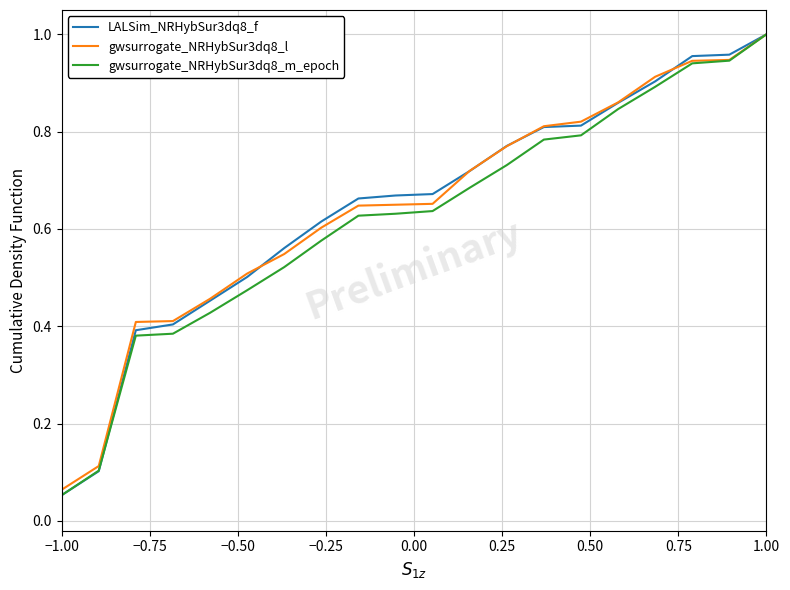

What are all the series names shown in the legend?

LALSim_NRHybSur3dq8_f, gwsurrogate_NRHybSur3dq8_l, gwsurrogate_NRHybSur3dq8_m_epoch